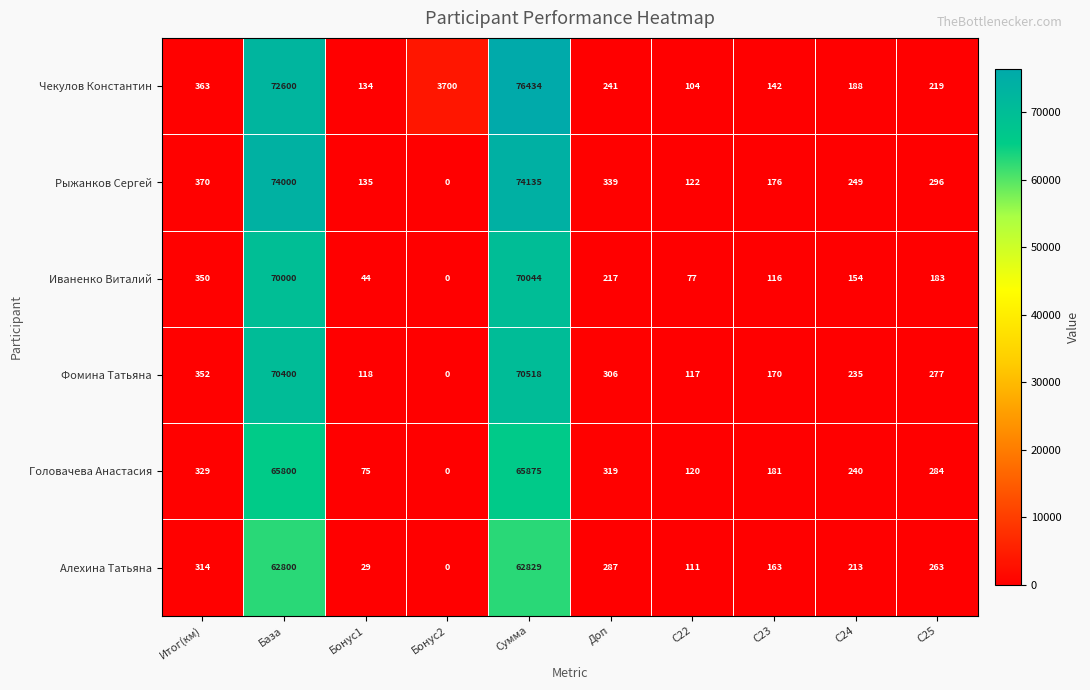

What is the total value across all series at База?

415600